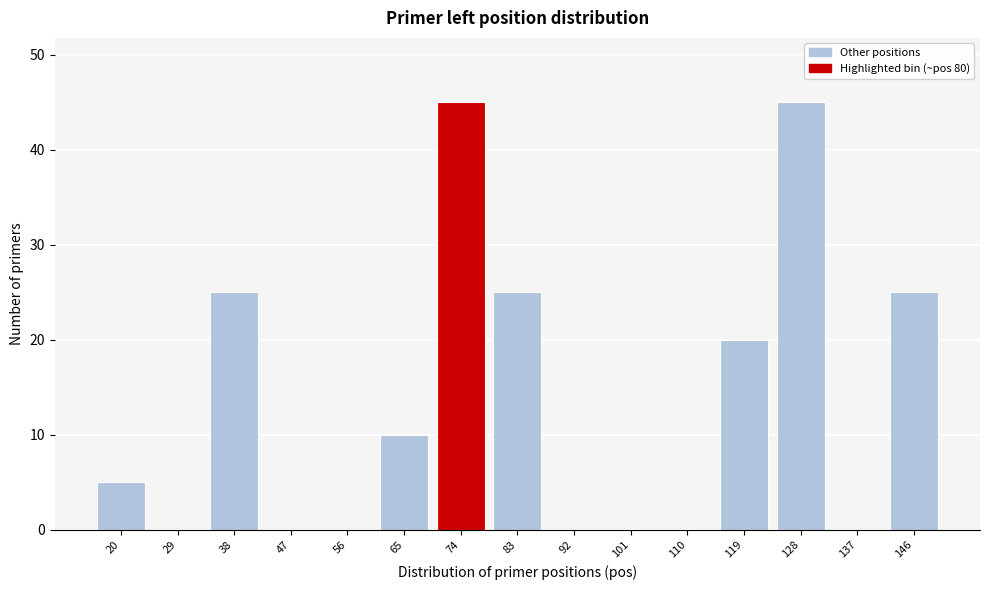

Reading left to right, transcribe all the data shown in this chart.

20=5	29=0	38=25	47=0	56=0	65=10	74=45	83=25	92=0	101=0	110=0	119=20	128=45	137=0	146=25